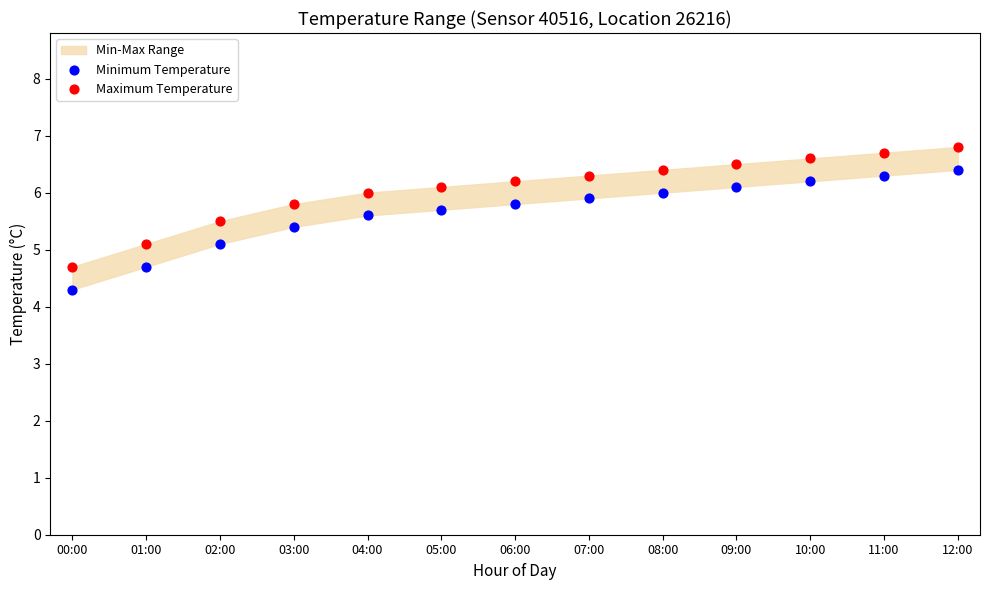

Across all data points, what is the range of Y values (max minus min)?

2.5